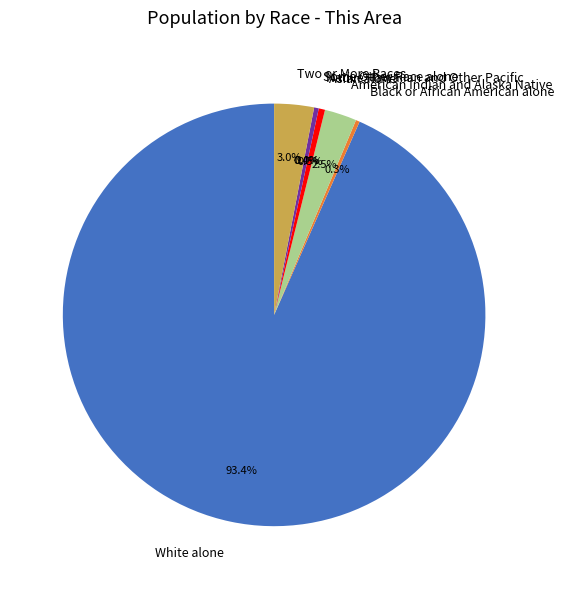

How many slices are in this pie chart?

7